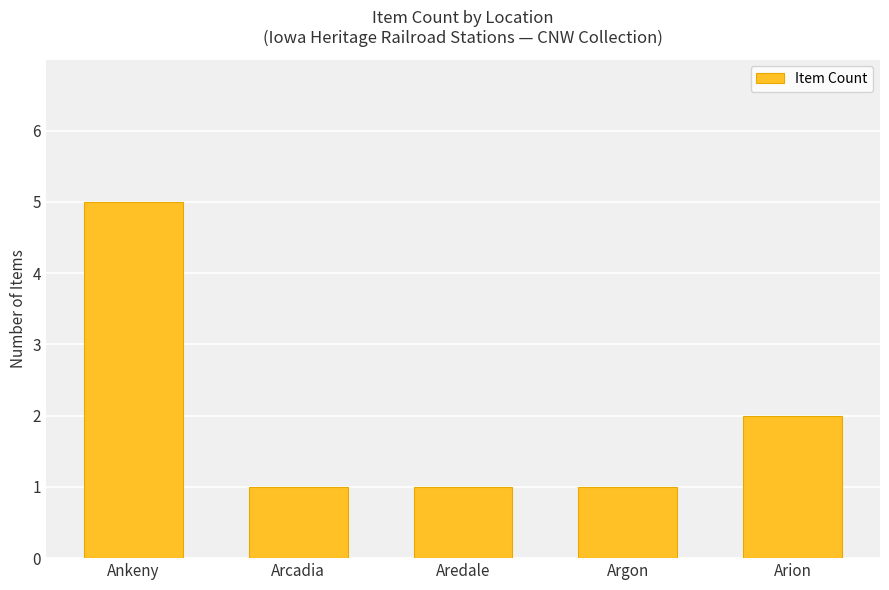

What is the greatest value displayed?

5